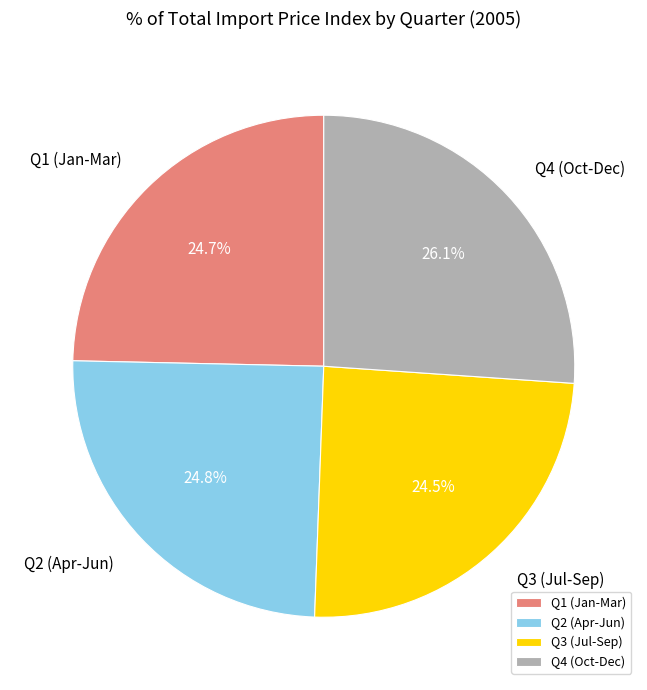

What is the total percentage of Q4 (Oct-Dec) and Q1 (Jan-Mar)?

50.7%